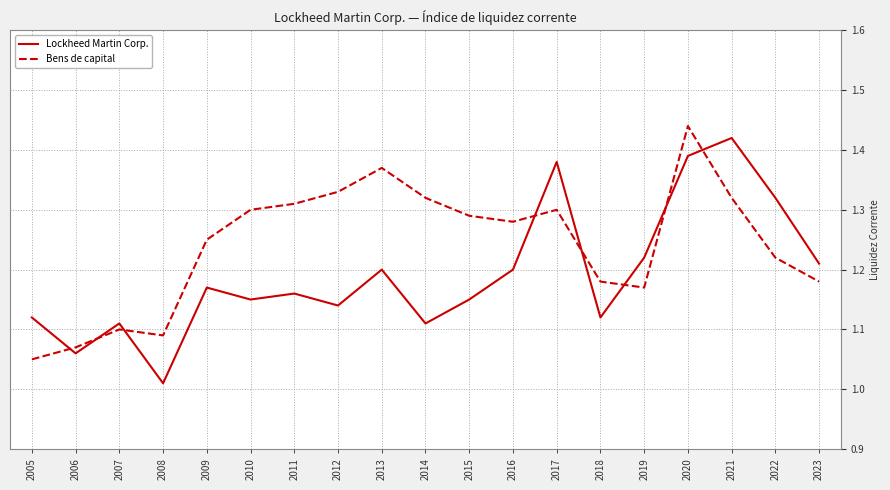

How many times do Lockheed Martin Corp. and Bens de capital cross each other?

8